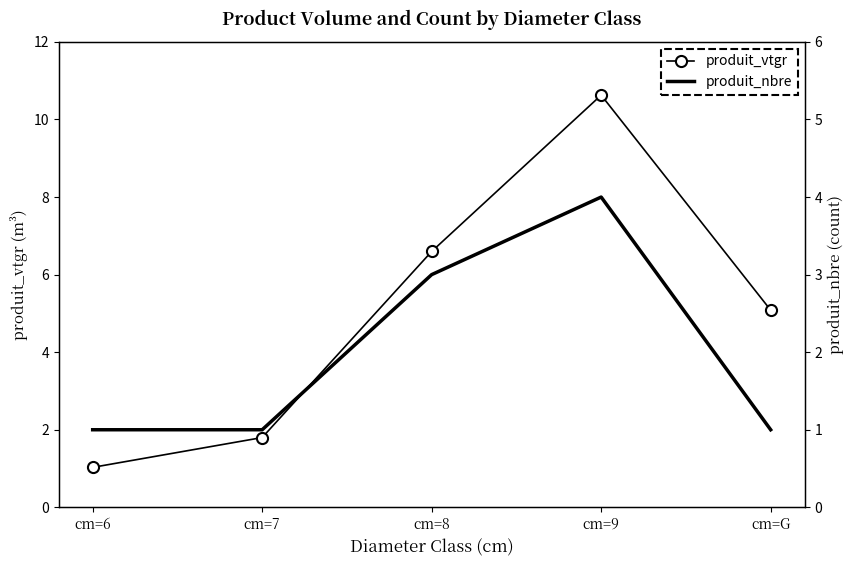

What is the total value across all series at cm=6?

2.0